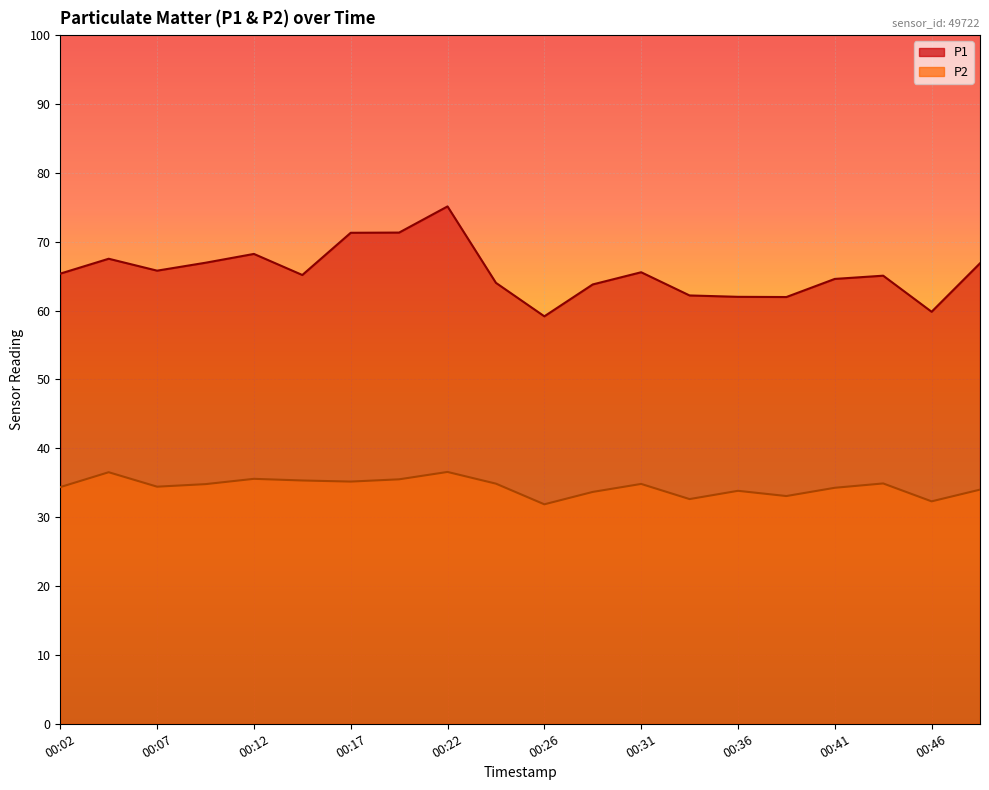

True or false: P1 and P2 intersect in this chart.

False